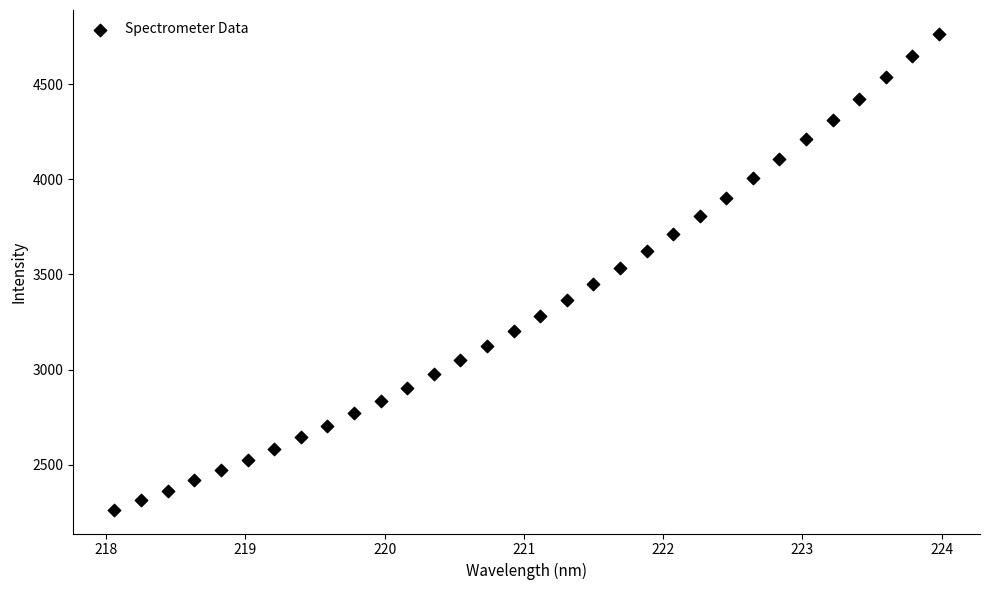

What is the range of Y values (max minus min)?

2499.8